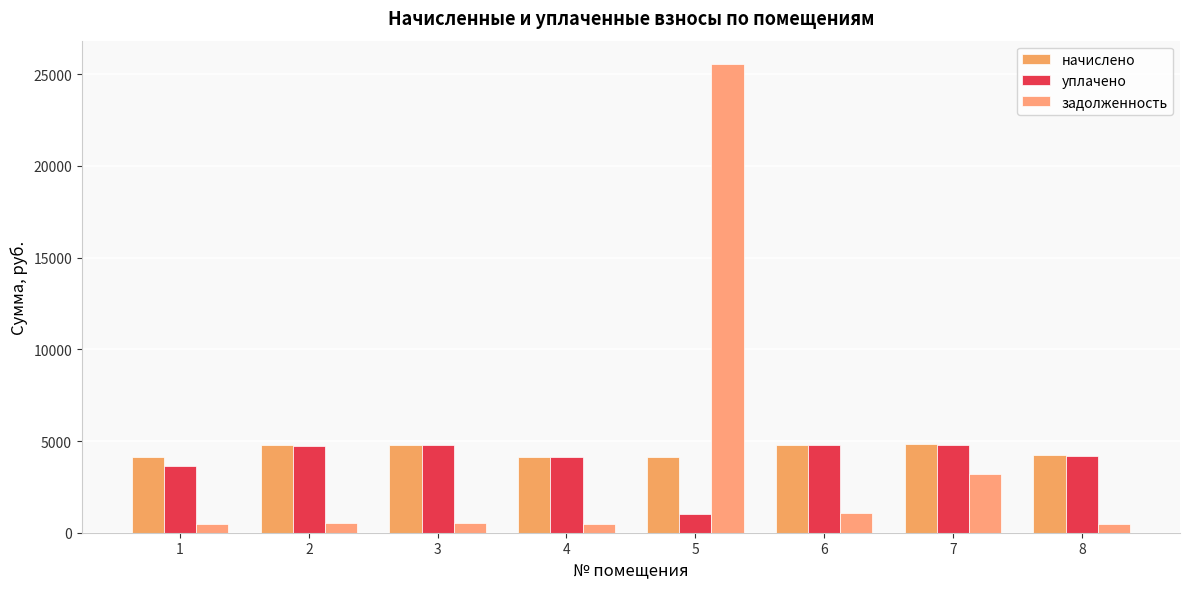

How many groups of bars are there?

8